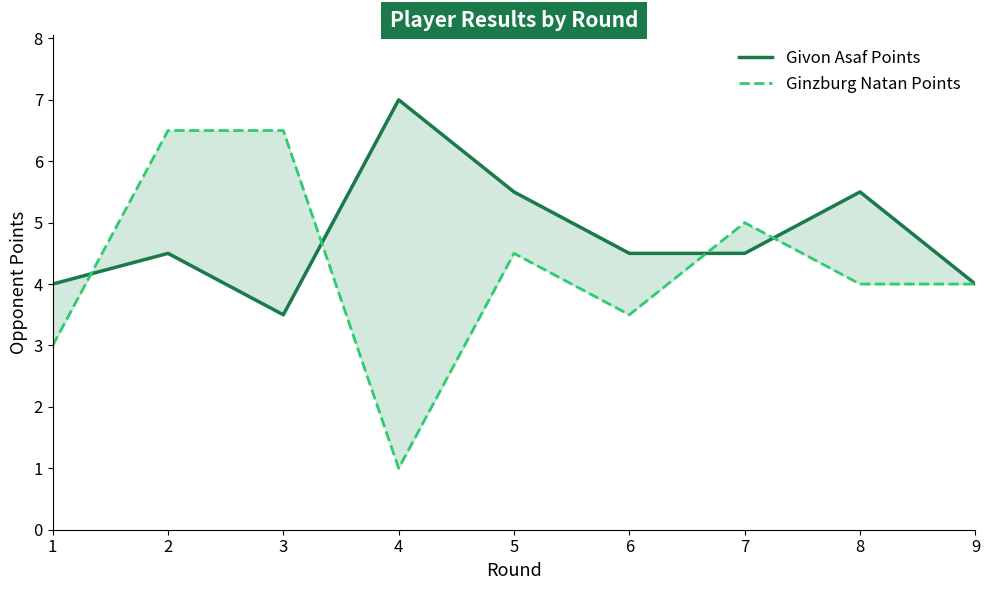

Rank the categories by Ginzburg Natan Points value from lowest to highest.

4, 1, 6, 8, 9, 5, 7, 2, 3